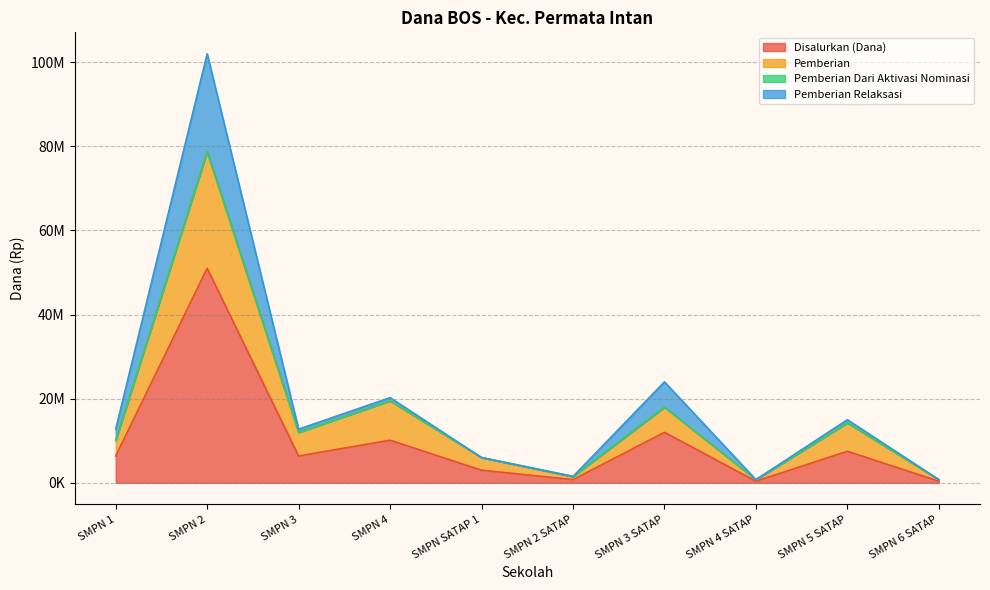

At which category does Pemberian reach its first local peak?

SMPN 2